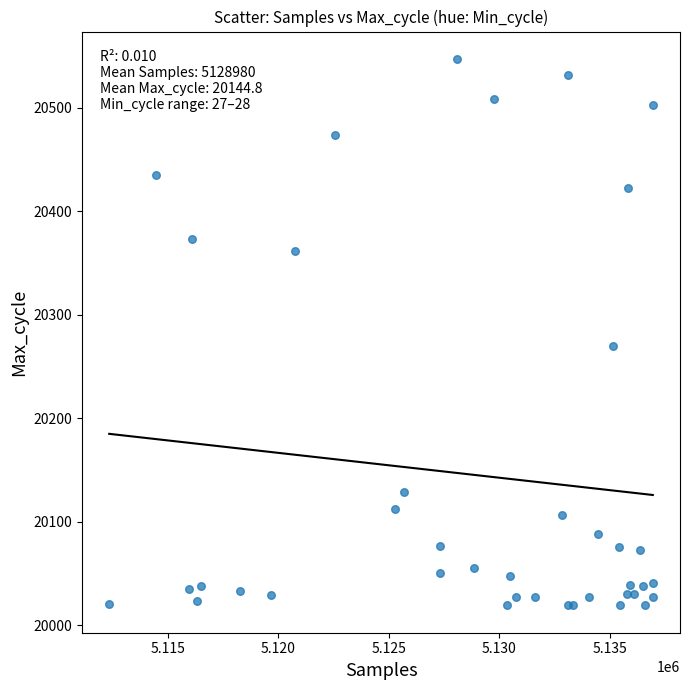

What Y value in the scatter plot is closest to 20283?

20270